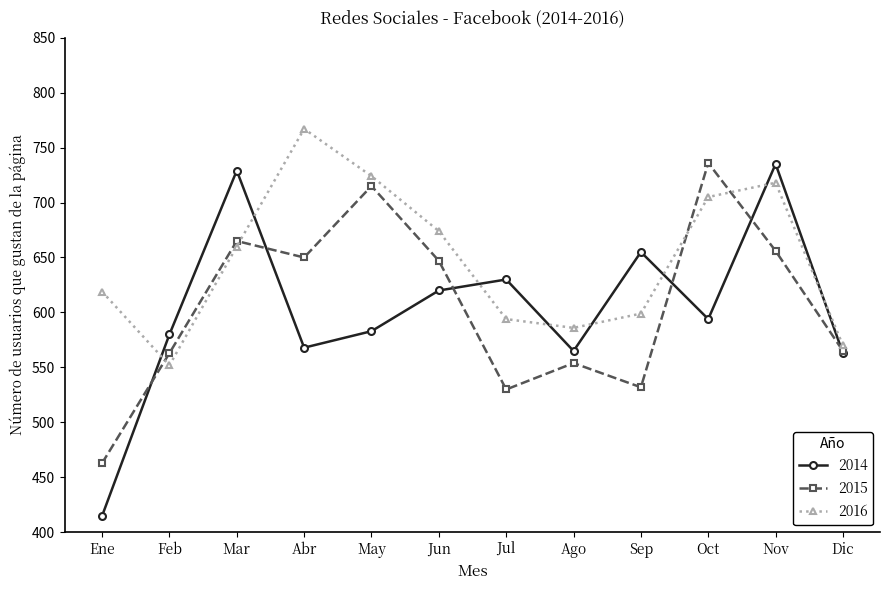

Reading left to right, transcribe all the data shown in this chart.

2014: 415	580	729	568	583	620	630	565	655	594	735	563
2015: 463	563	665	650	715	647	530	554	532	736	656	565
2016: 619	552	660	767	724	674	594	586	599	705	718	570